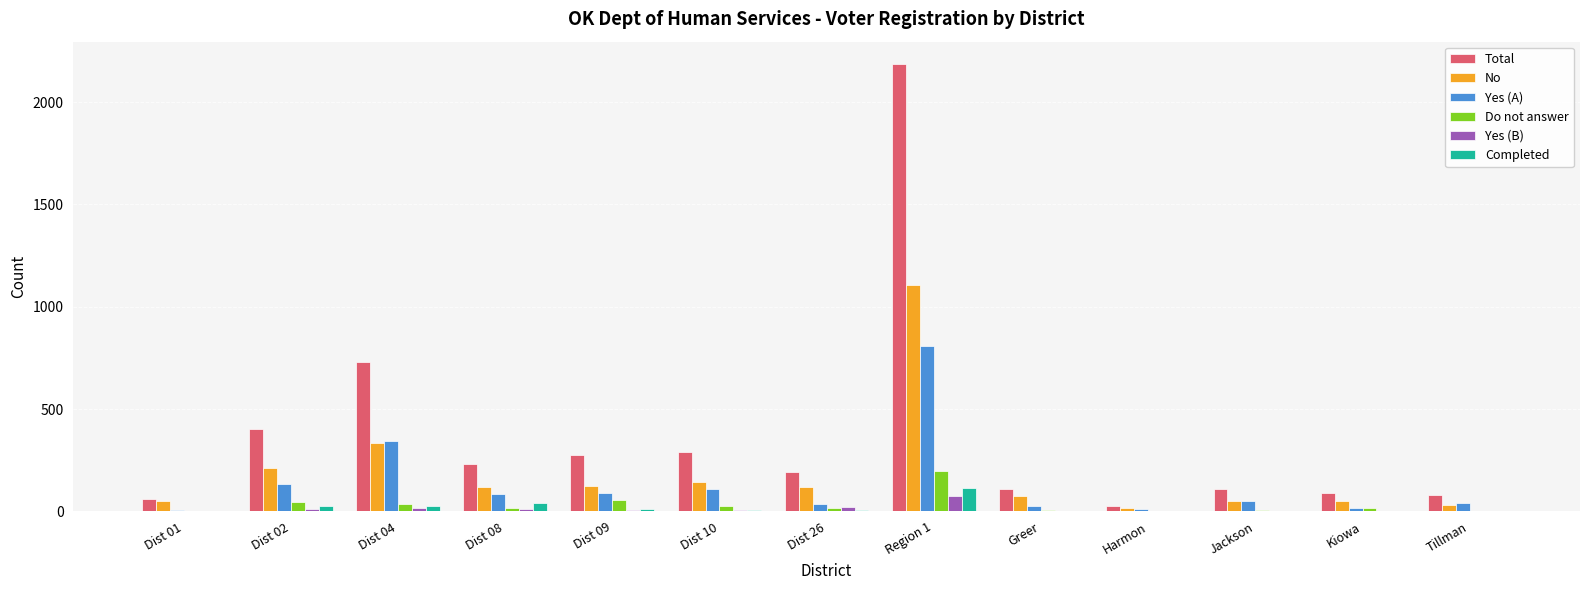

Which category has the highest value in the No series?

Region 1